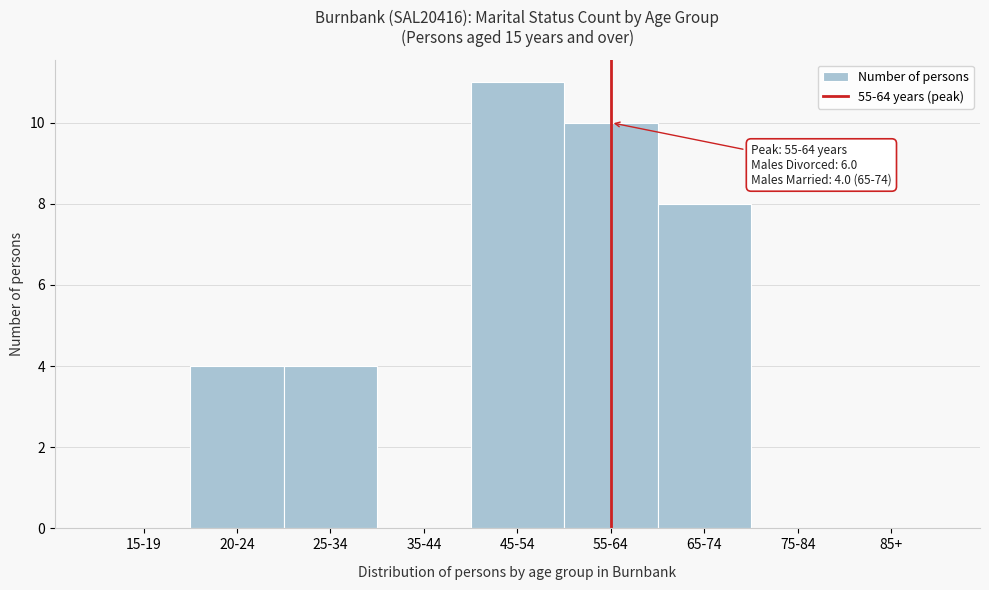

Reading left to right, extract all data points from this chart.

15-19=0	20-24=4	25-34=4	35-44=0	45-54=11	55-64=10	65-74=8	75-84=0	85+=0